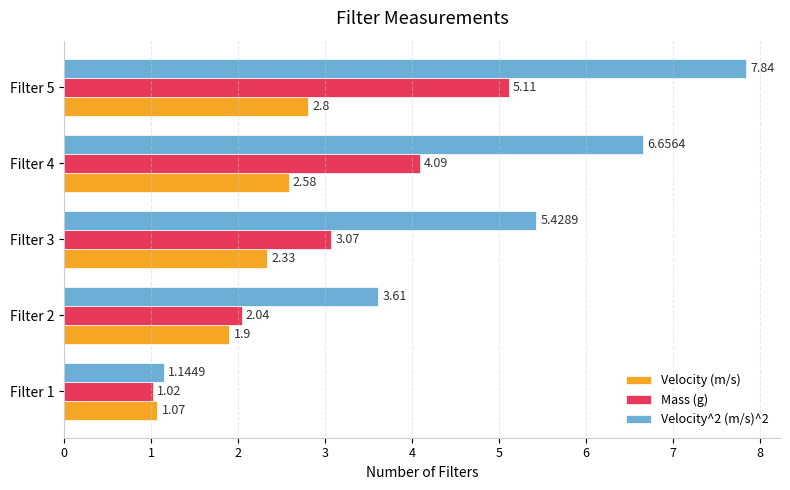

Rank the series by their average value, from lowest to highest.

Velocity (m/s), Mass (g), Velocity^2 (m/s)^2